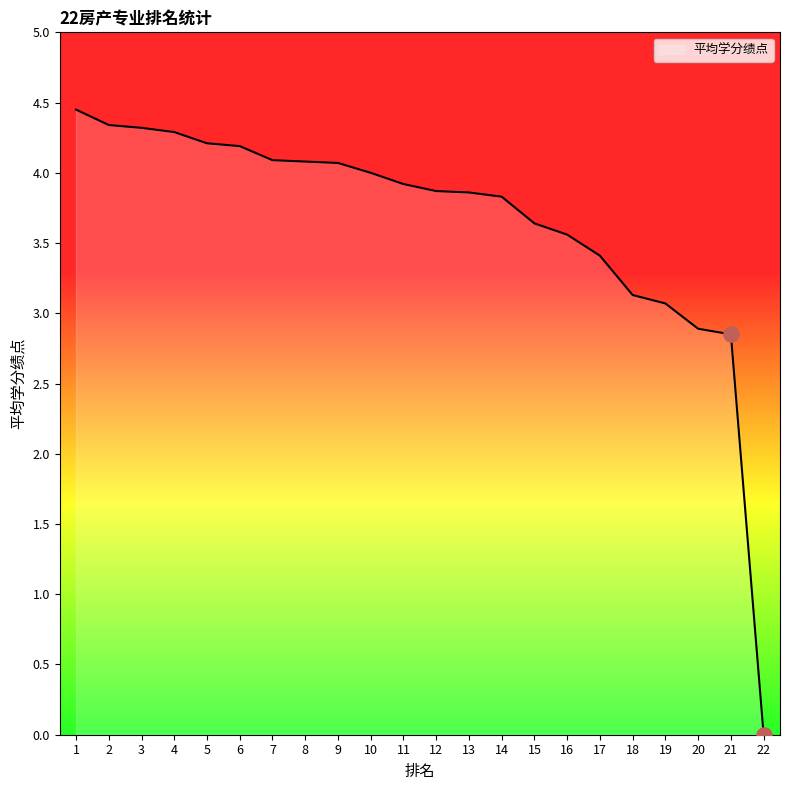

Which has a higher value, 14 or 18?

14